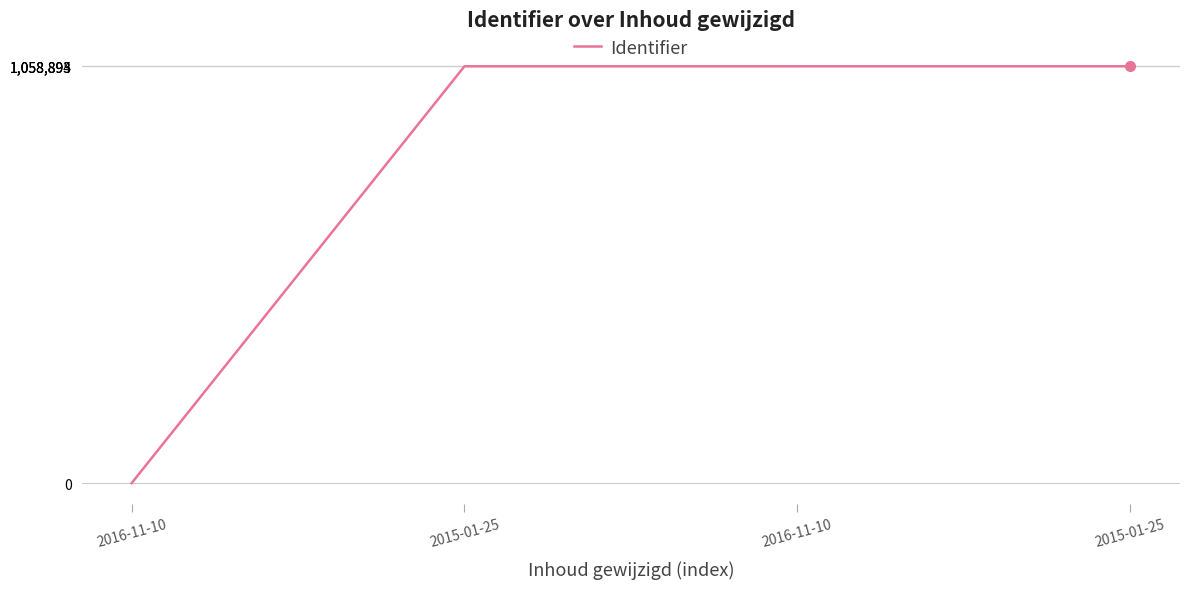

How many positive values are there?

3